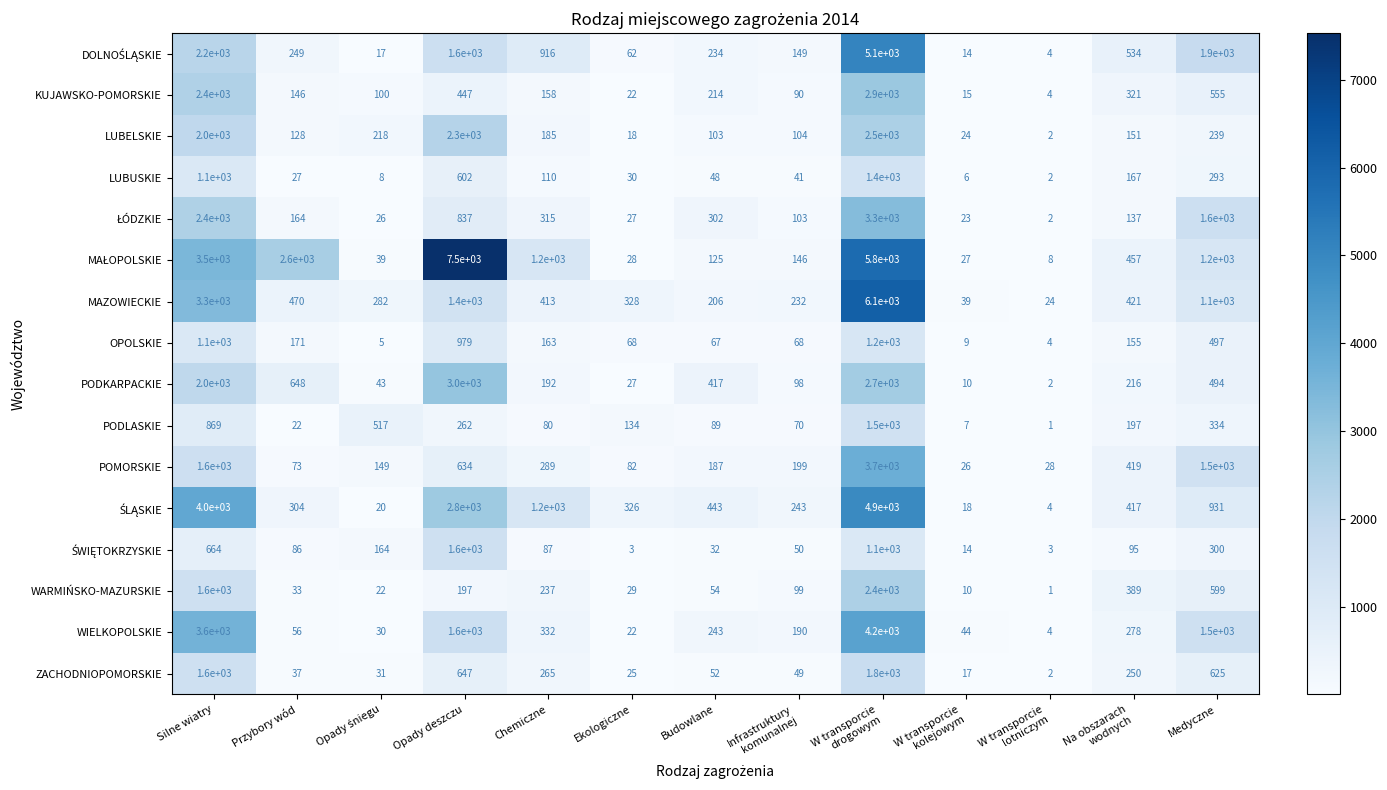

Is the value of WIELKOPOLSKIE at Opady deszczu greater than the value of ZACHODNIOPOMORSKIE at Medyczne?

Yes